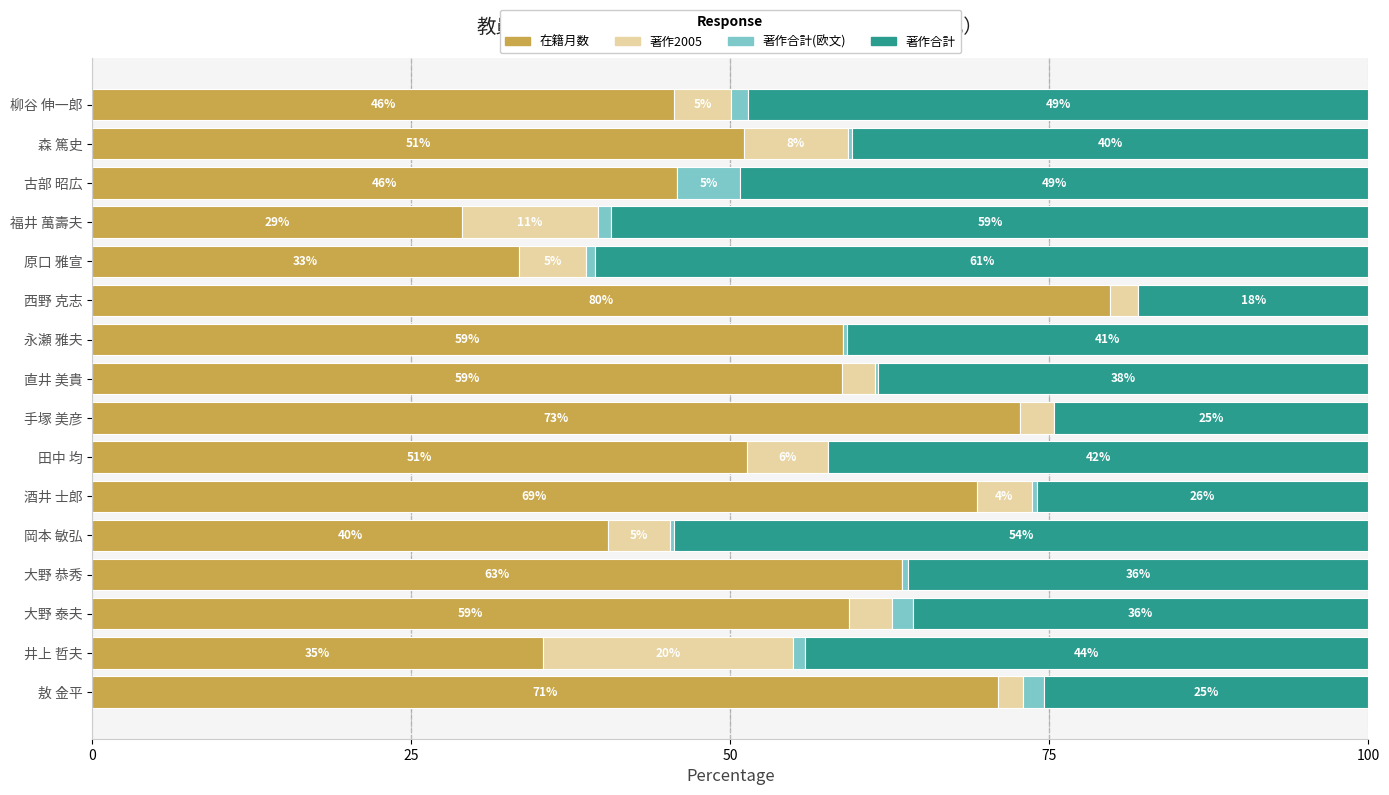

What is the total value across all series at 古部 昭広?

100.0